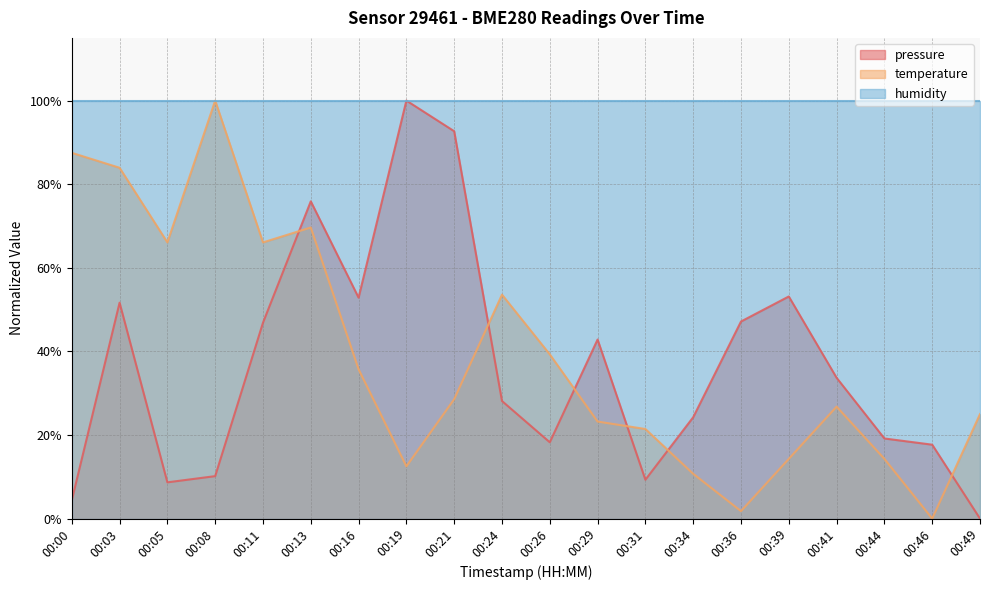

Where is temperature nearest to the value 50?

00:24